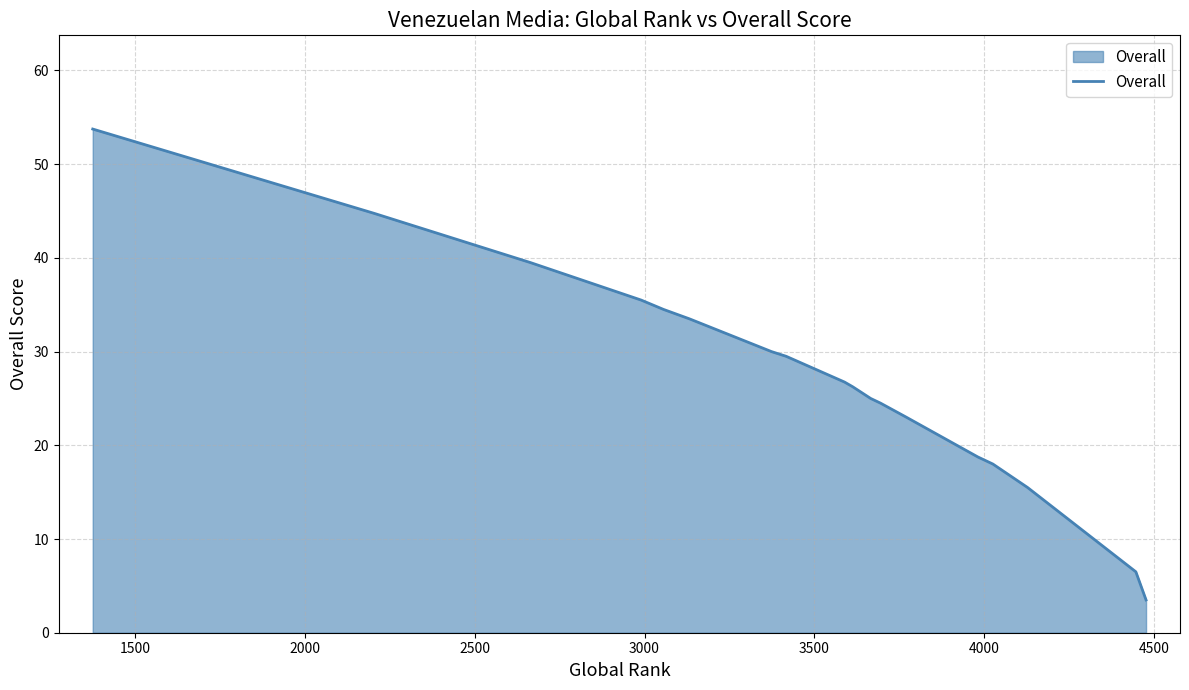

How many data points are less than 26?

10